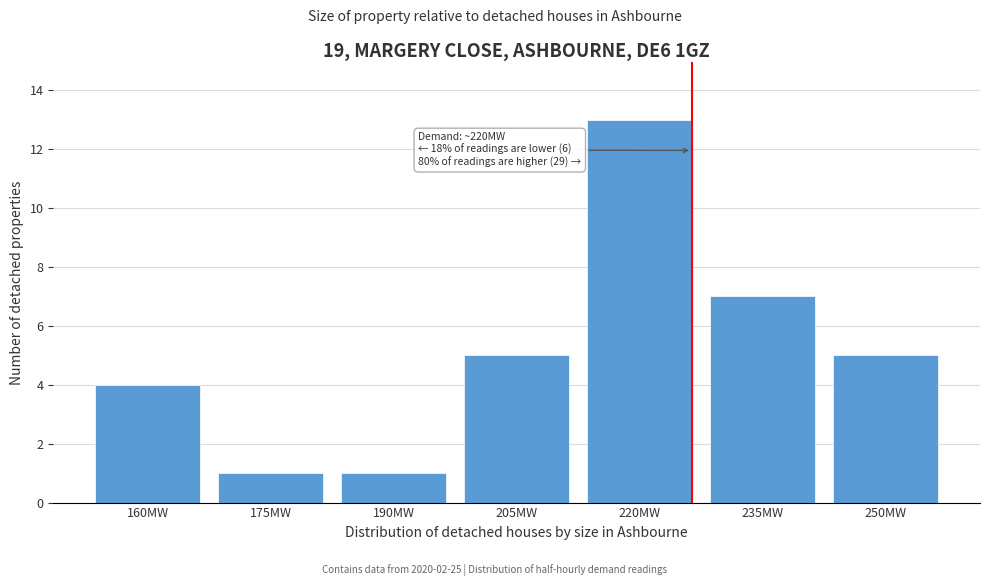

Reading left to right, what are all the values shown in this chart?

4	1	1	5	13	7	5